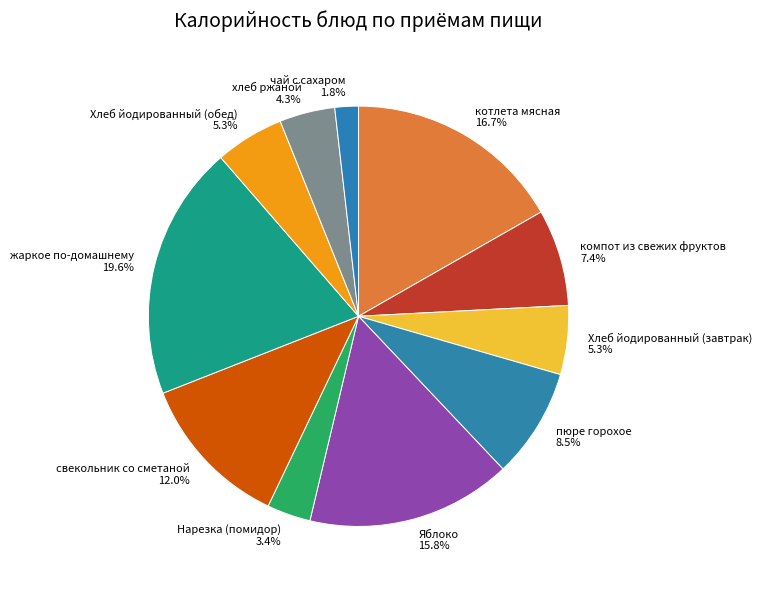

The Нарезка (помидор) slice represents 18% of the pie. True or false?

False